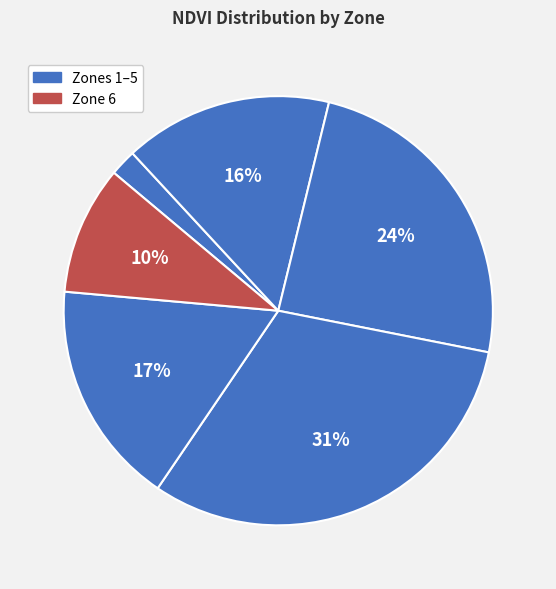

Rank the categories by value from lowest to highest.

Zone 1, Zone 6, Zone 2, Zone 5, Zone 3, Zone 4